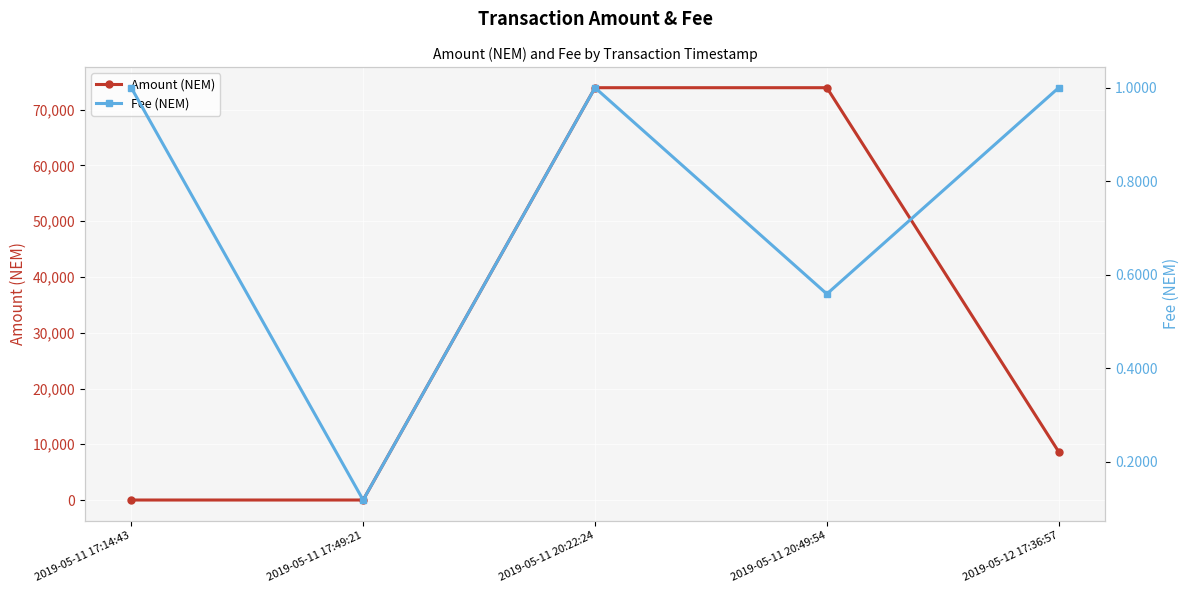

What position from the left is 2019-05-11 20:22:24?

3